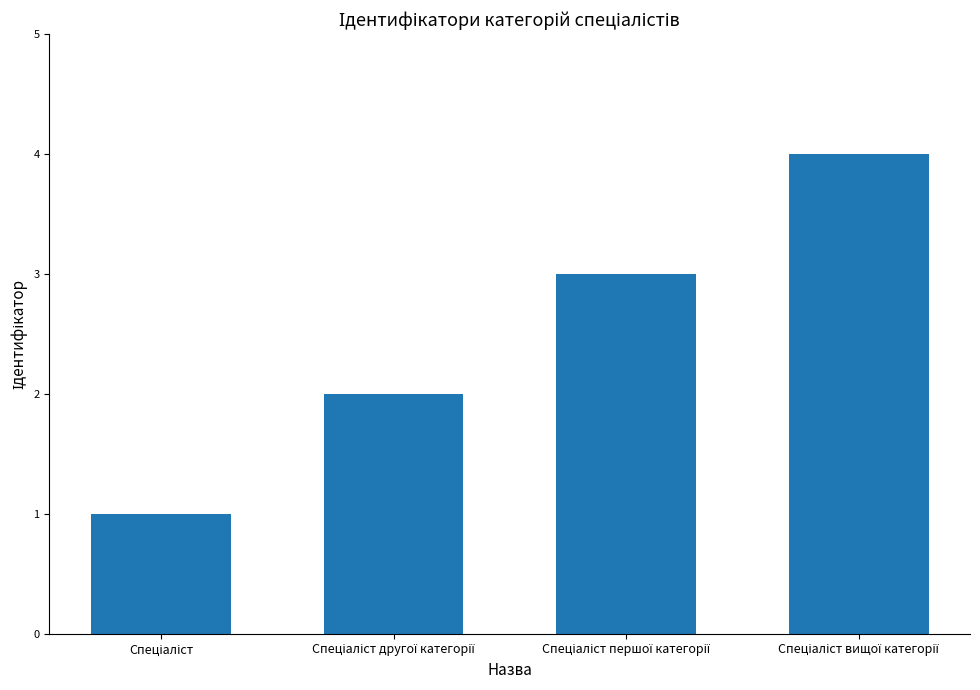

What is the greatest value displayed?

4